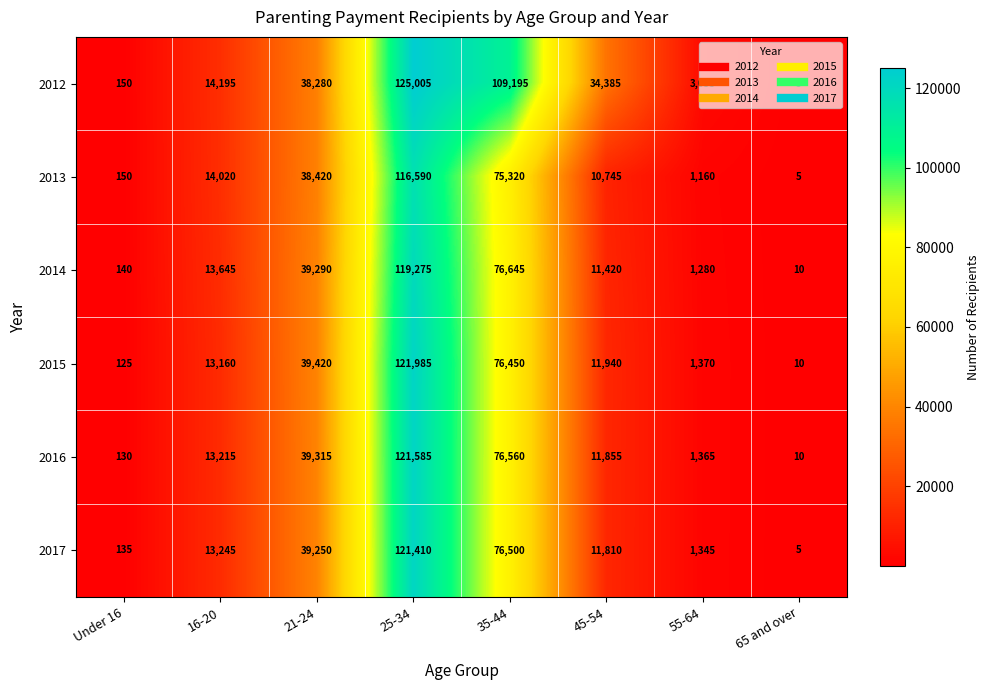

The 2013 series shows 14020 at 16-20. True or false?

True